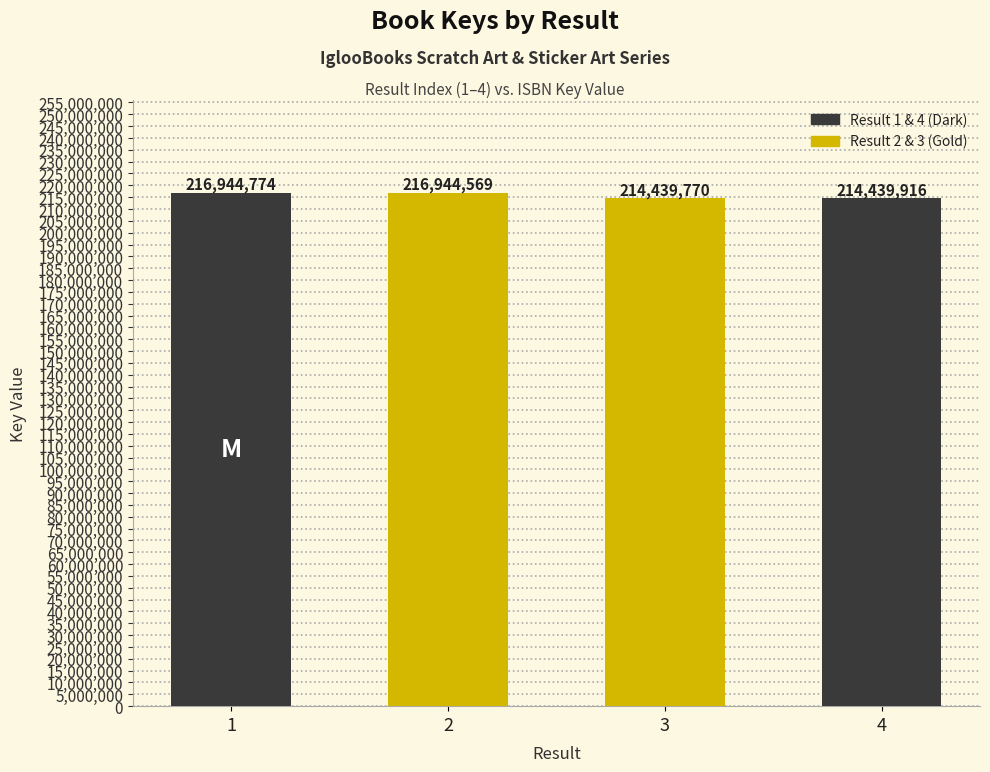

What is the change in value from 1 to 4?

-2504858